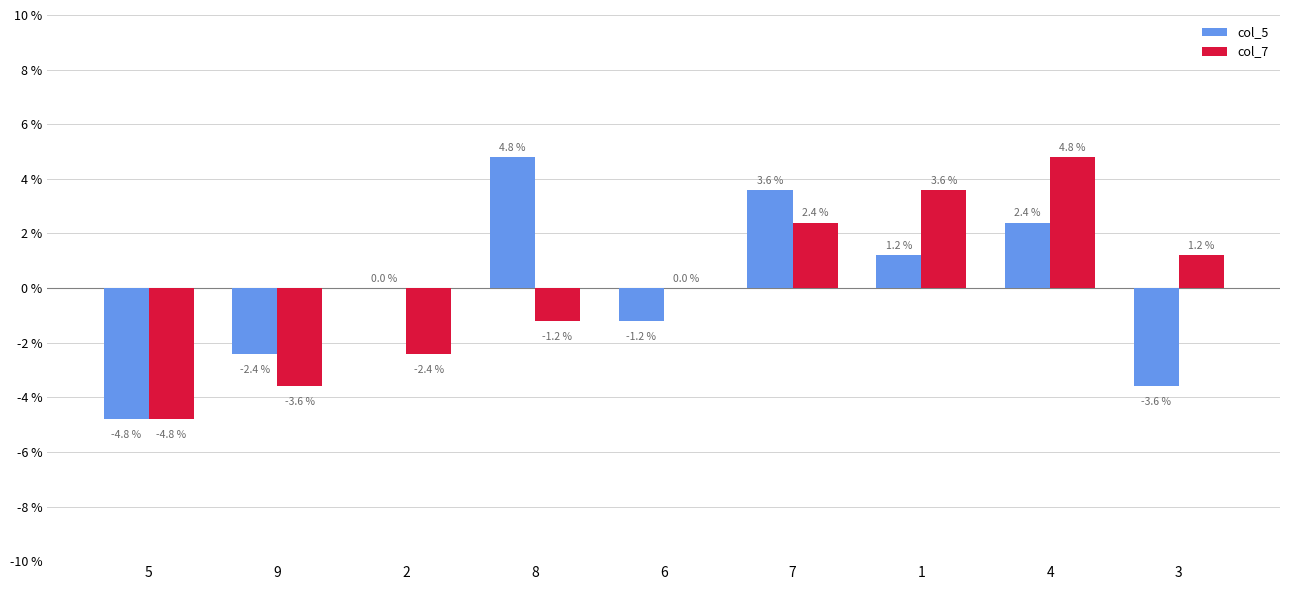

Reading right to left, list all the values displayed in this chart.

col_5: 3=-3.6	4=2.4	1=1.2	7=3.6	6=-1.2	8=4.8	2=0.0	9=-2.4	5=-4.8
col_7: 3=1.2	4=4.8	1=3.6	7=2.4	6=0.0	8=-1.2	2=-2.4	9=-3.6	5=-4.8